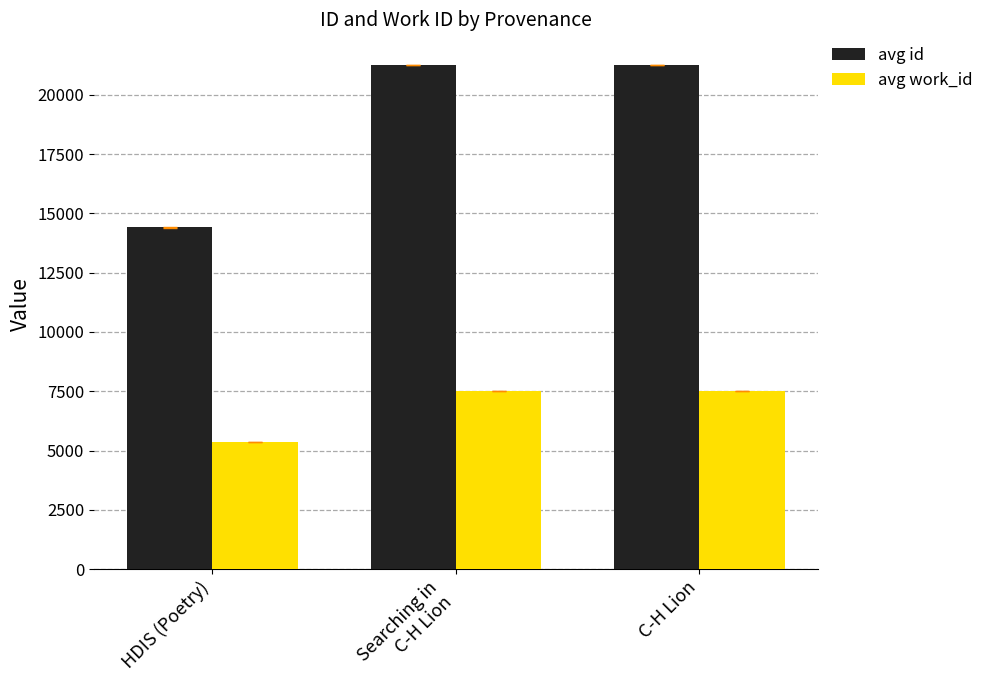

How many avg work_id values are between 5366 and 7490?

3